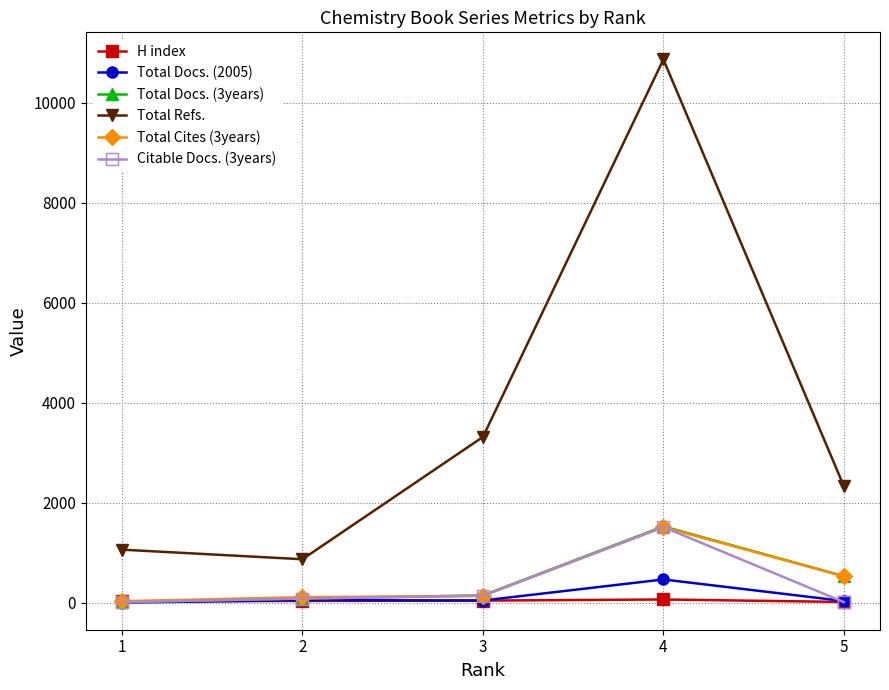

How many lines are shown in the chart?

6